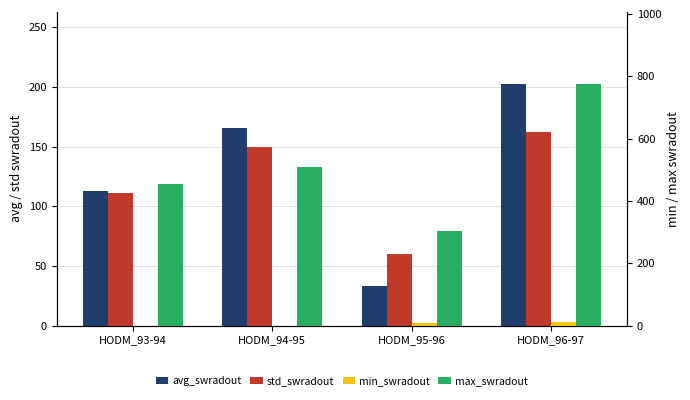

At which category does the chart reach its minimum across all series?

HODM_93-94